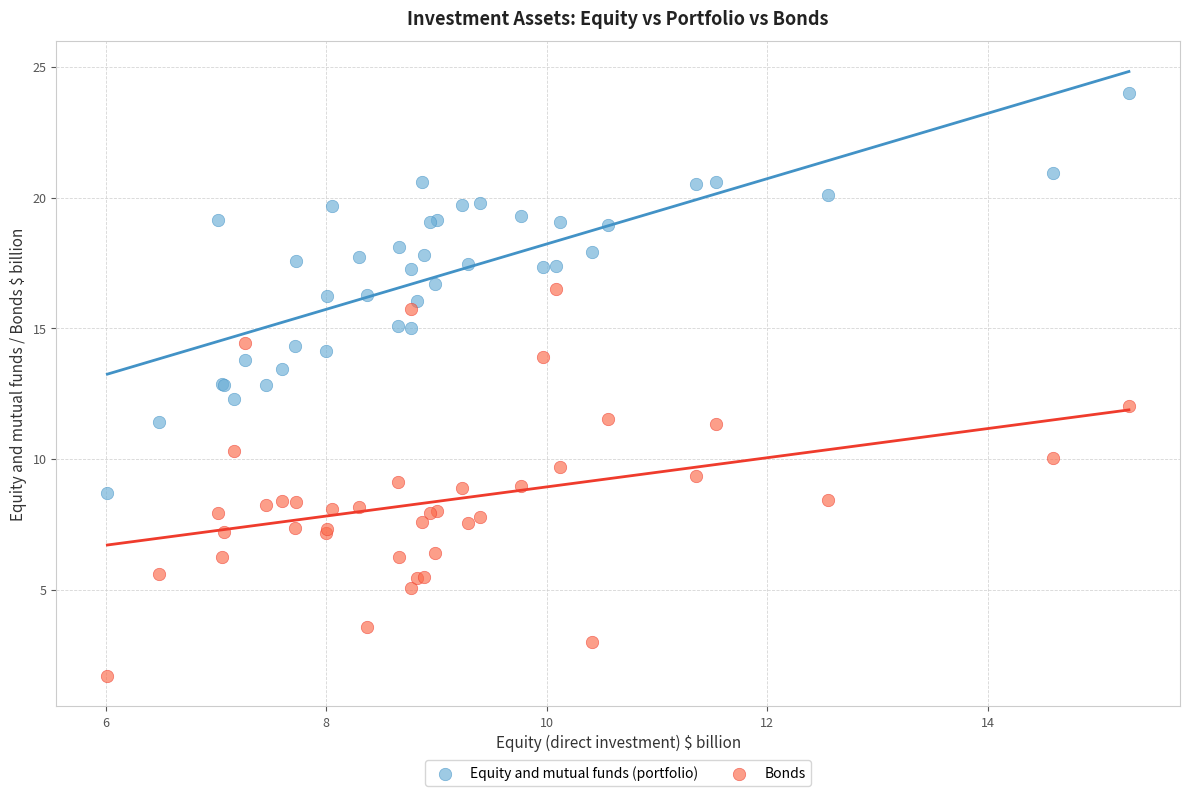

Which series contains the lowest Y value?

Bonds